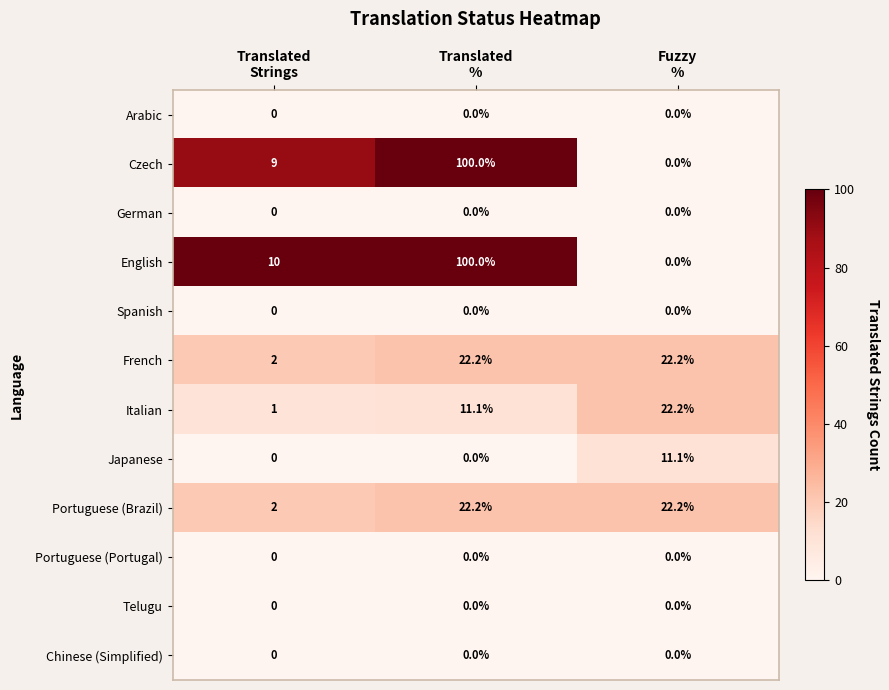

At how many categories does at least one series exceed 53?

1